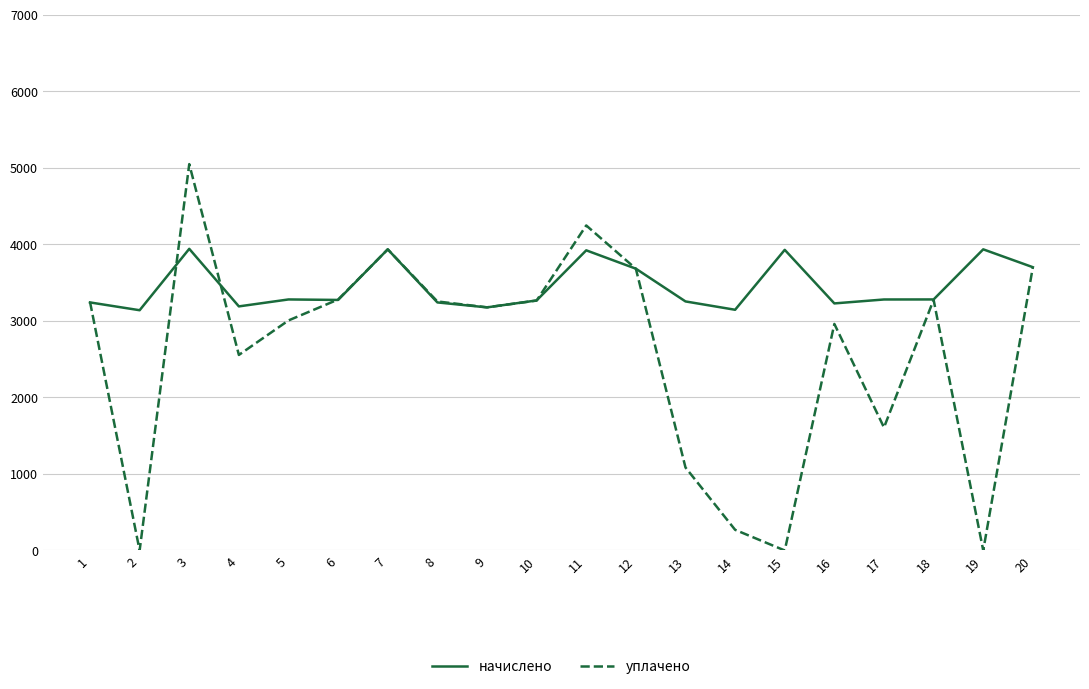

What is the maximum value for начислено?

3939.8